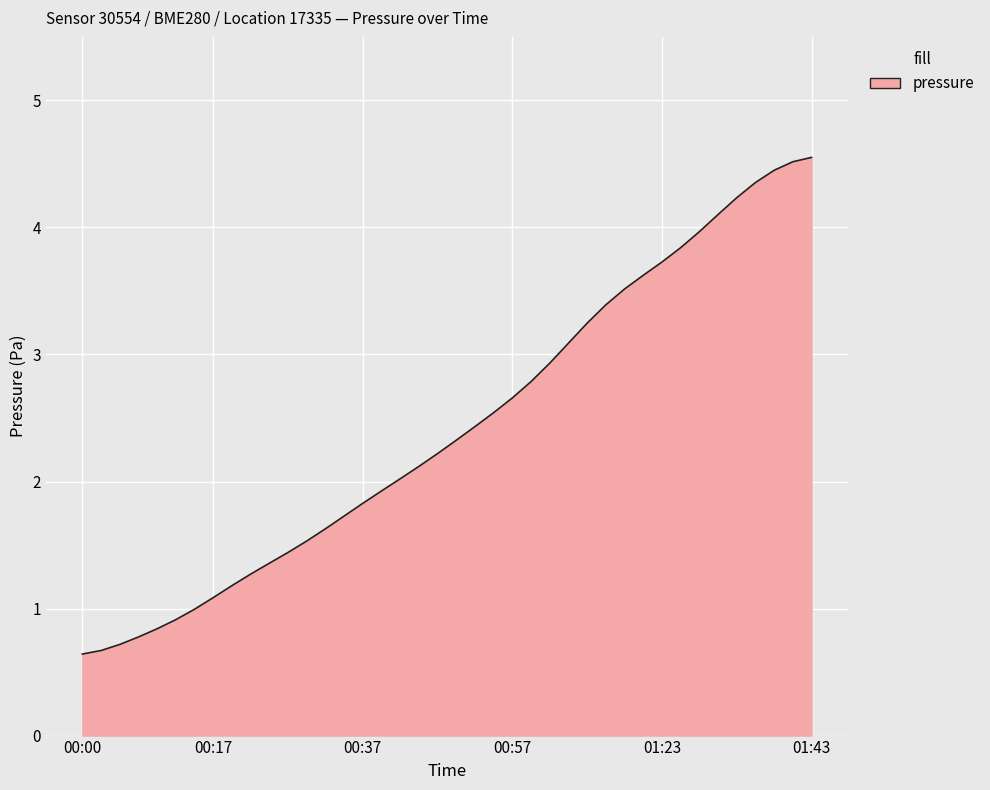

True or false: the data has more than 1 interior local peaks.

False